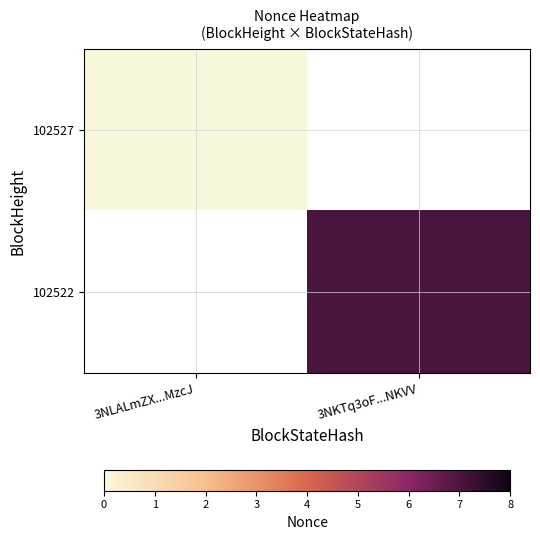

At how many categories does at least one series exceed 0?

1